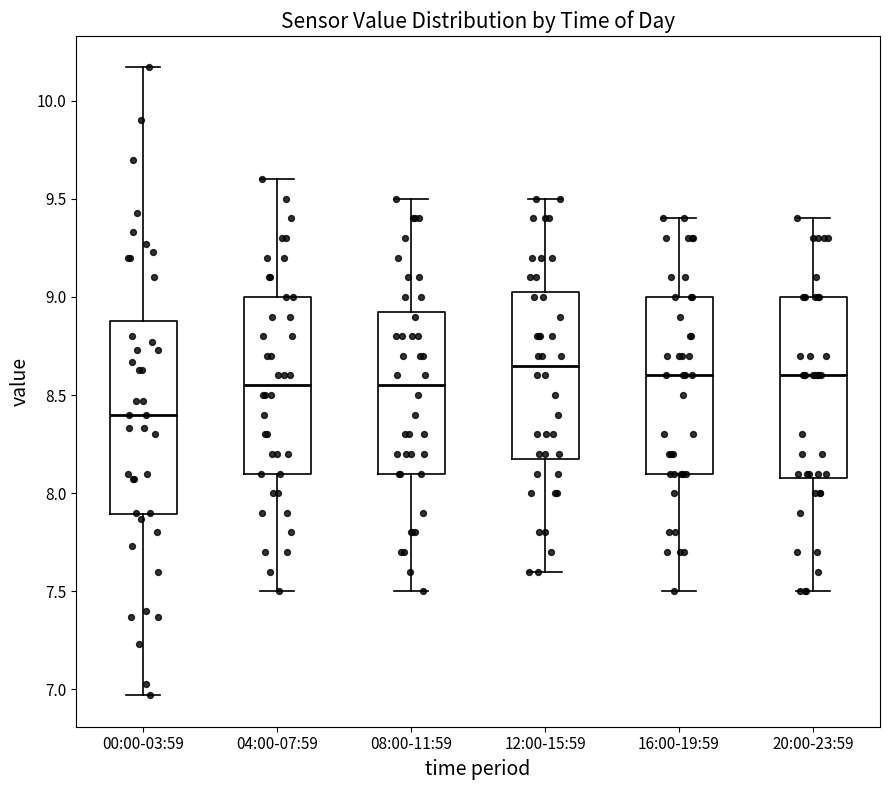

Reading left to right, transcribe this box plot: for each box, give where its median line is, the range the box spans, and where its two whiskers end, as read against the y-axis. The values are not printed on the chart, so give them approximately, as read against the axis.

00:00-03:59: median 8.40, box 7.90 to 8.90, whiskers 6.95 to 10.15
04:00-07:59: median 8.55, box 8.10 to 9.00, whiskers 7.50 to 9.60
08:00-11:59: median 8.55, box 8.10 to 8.95, whiskers 7.50 to 9.50
12:00-15:59: median 8.65, box 8.20 to 9.05, whiskers 7.60 to 9.50
16:00-19:59: median 8.60, box 8.10 to 9.00, whiskers 7.50 to 9.40
20:00-23:59: median 8.60, box 8.10 to 9.00, whiskers 7.50 to 9.40